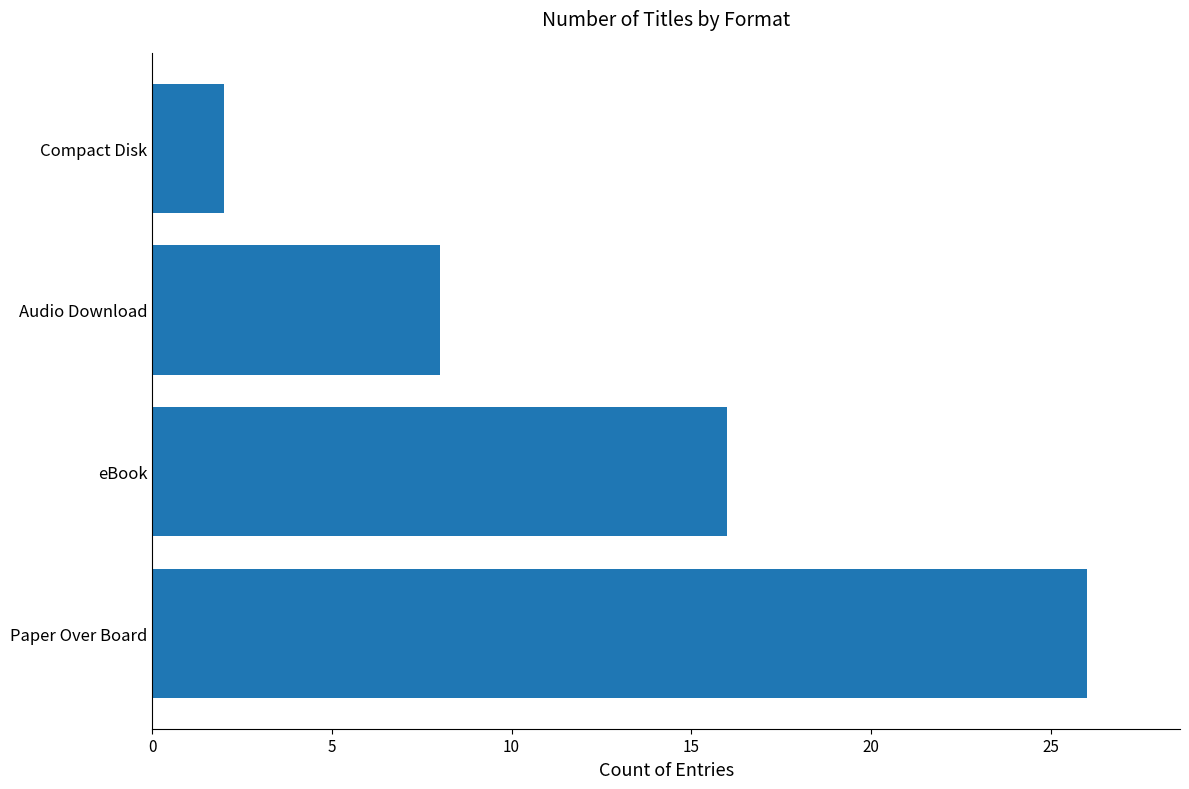

True or false: the data shows 2 at Compact Disk.

True